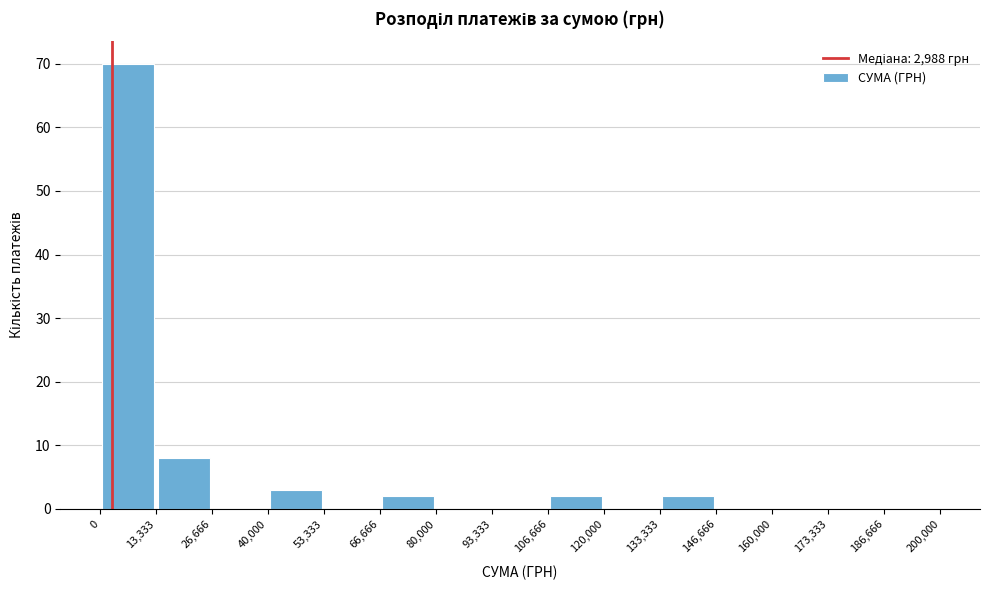

What is the height of the bar covering 13,333 to 26,666 on the x-axis? The values are not printed on the chart, so give them approximately, as read against the axis.

8